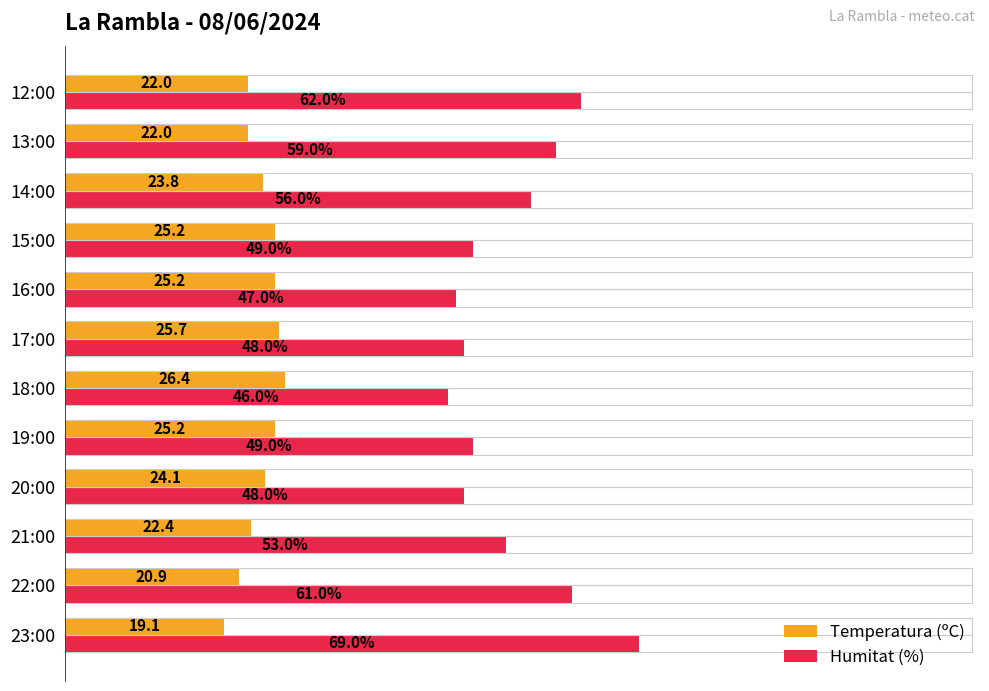

Is the value of Humitat (%) at 22:00 greater than the value of Temperatura (ºC) at 21:00?

Yes